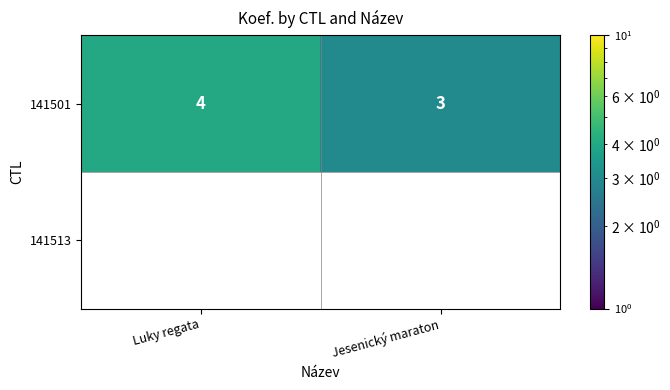

The value at Jesenický maraton is 4. True or false?

False